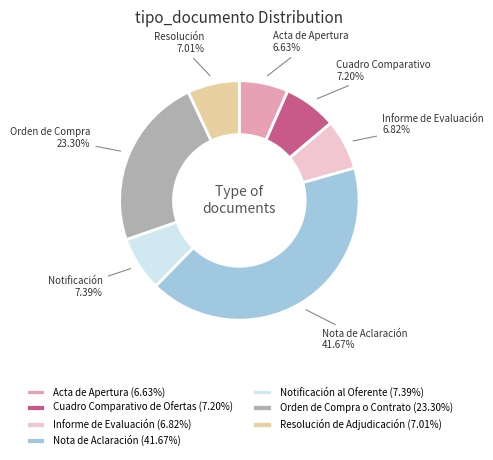

What percentage is the Cuadro Comparativo de Ofertas slice, to the nearest percent?

7%